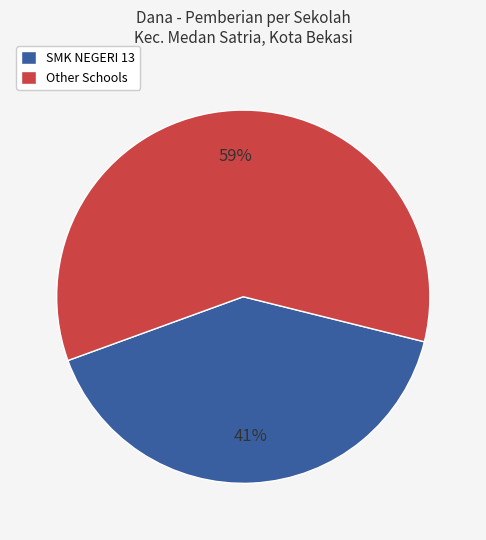

Which has a higher value, SMK NEGERI 13 or Other Schools?

Other Schools